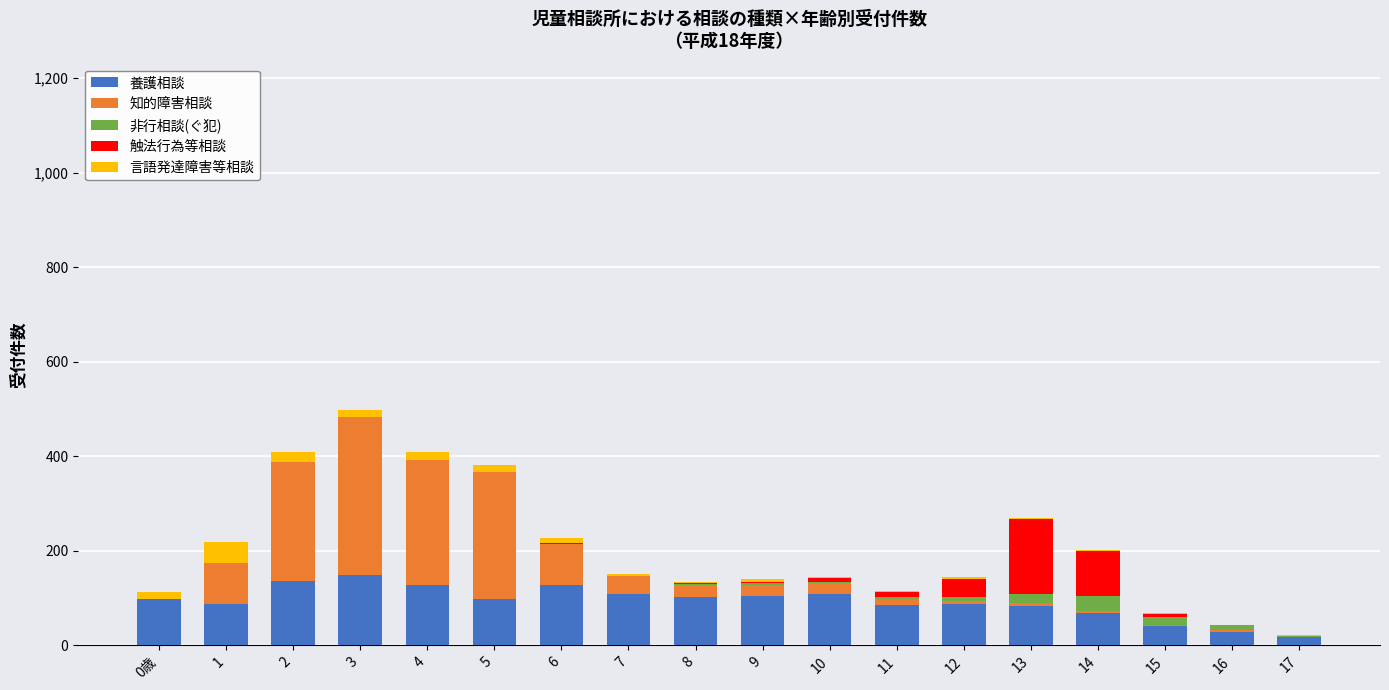

What is the total value across all series at 13?

268